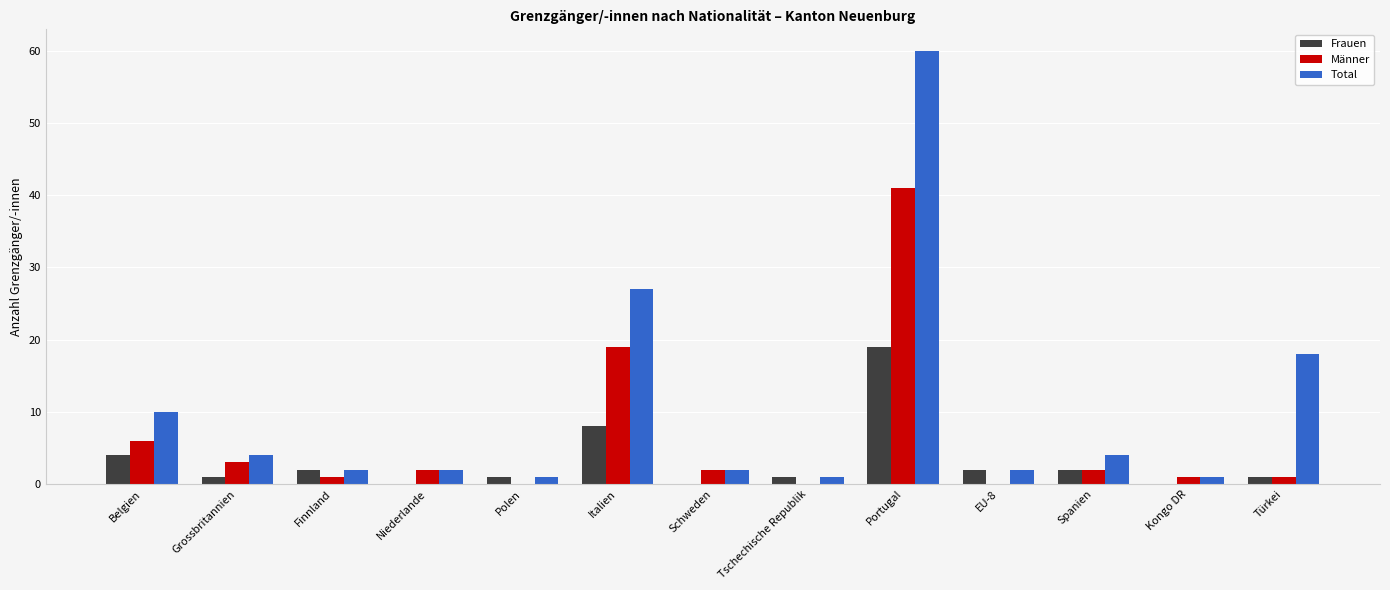

At which category is the sum across all series the highest?

Portugal